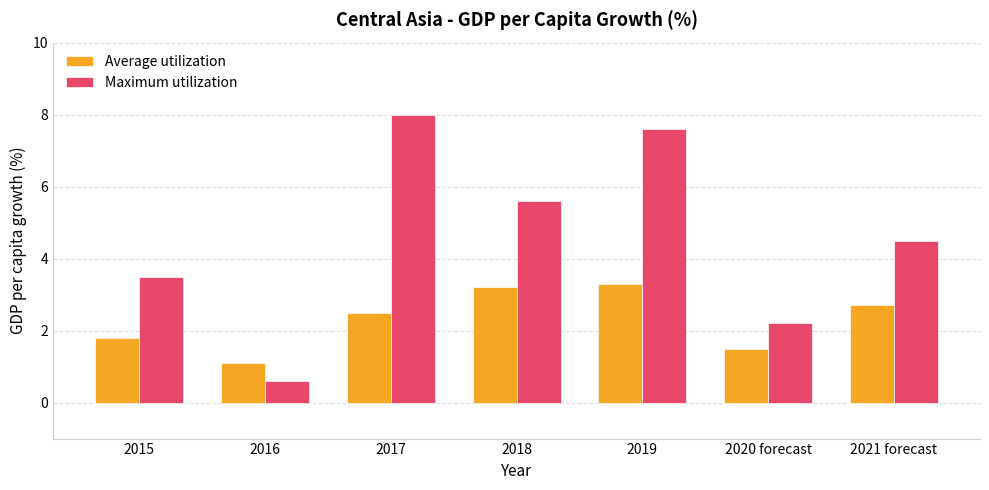

At which category does the chart reach its minimum across all series?

2016